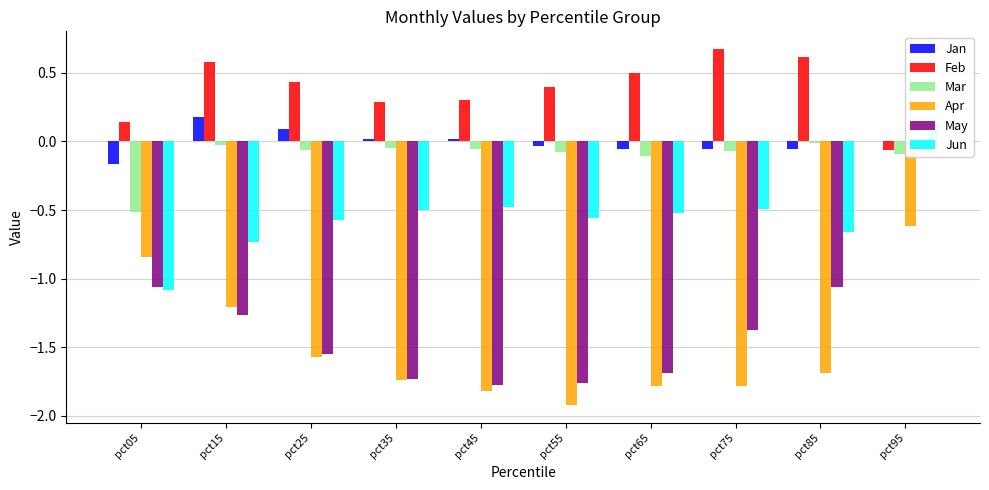

Are the bars grouped side by side (vs. stacked)?

Yes